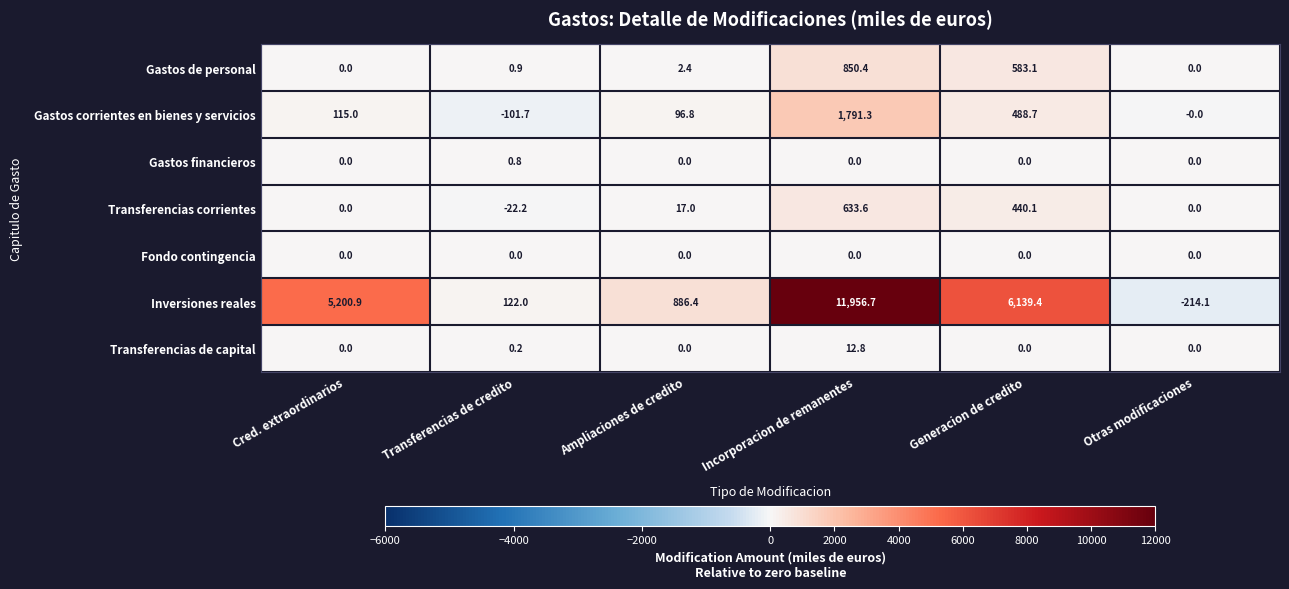

What is the maximum value for Gastos corrientes en bienes y servicios?

1791.3